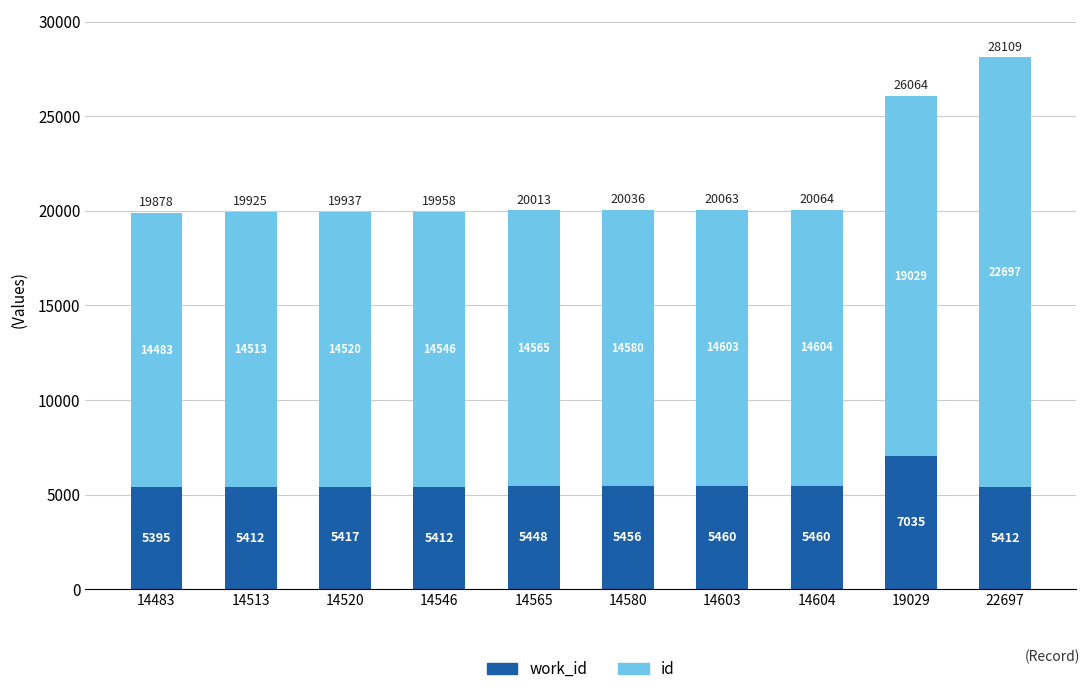

At which category is the sum across all series the highest?

22697